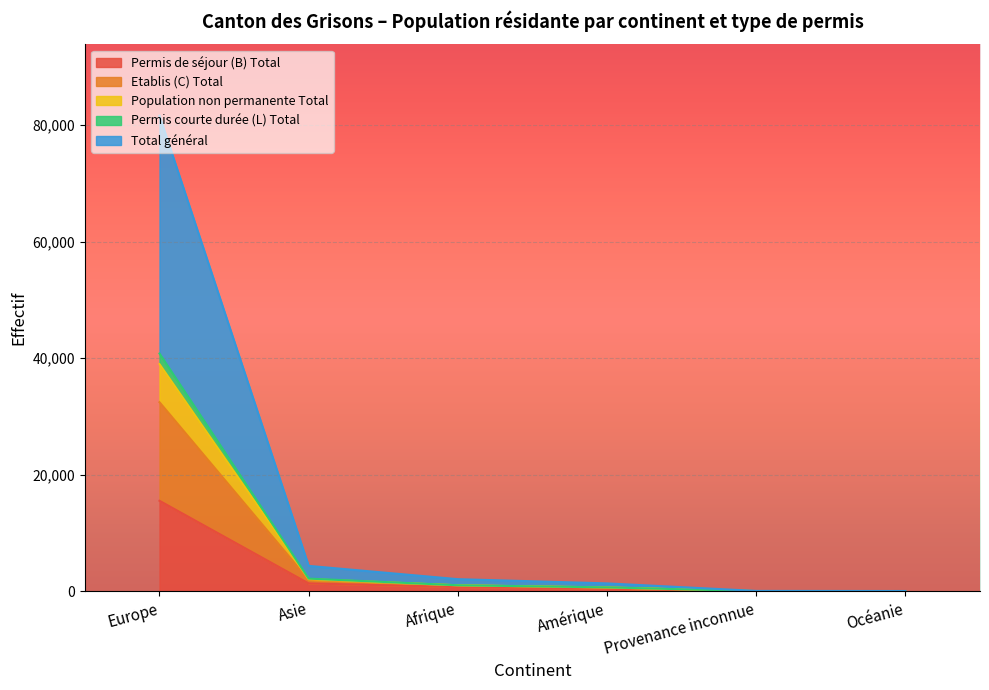

Which category has the highest value in the Permis de séjour (B) Total series?

Europe